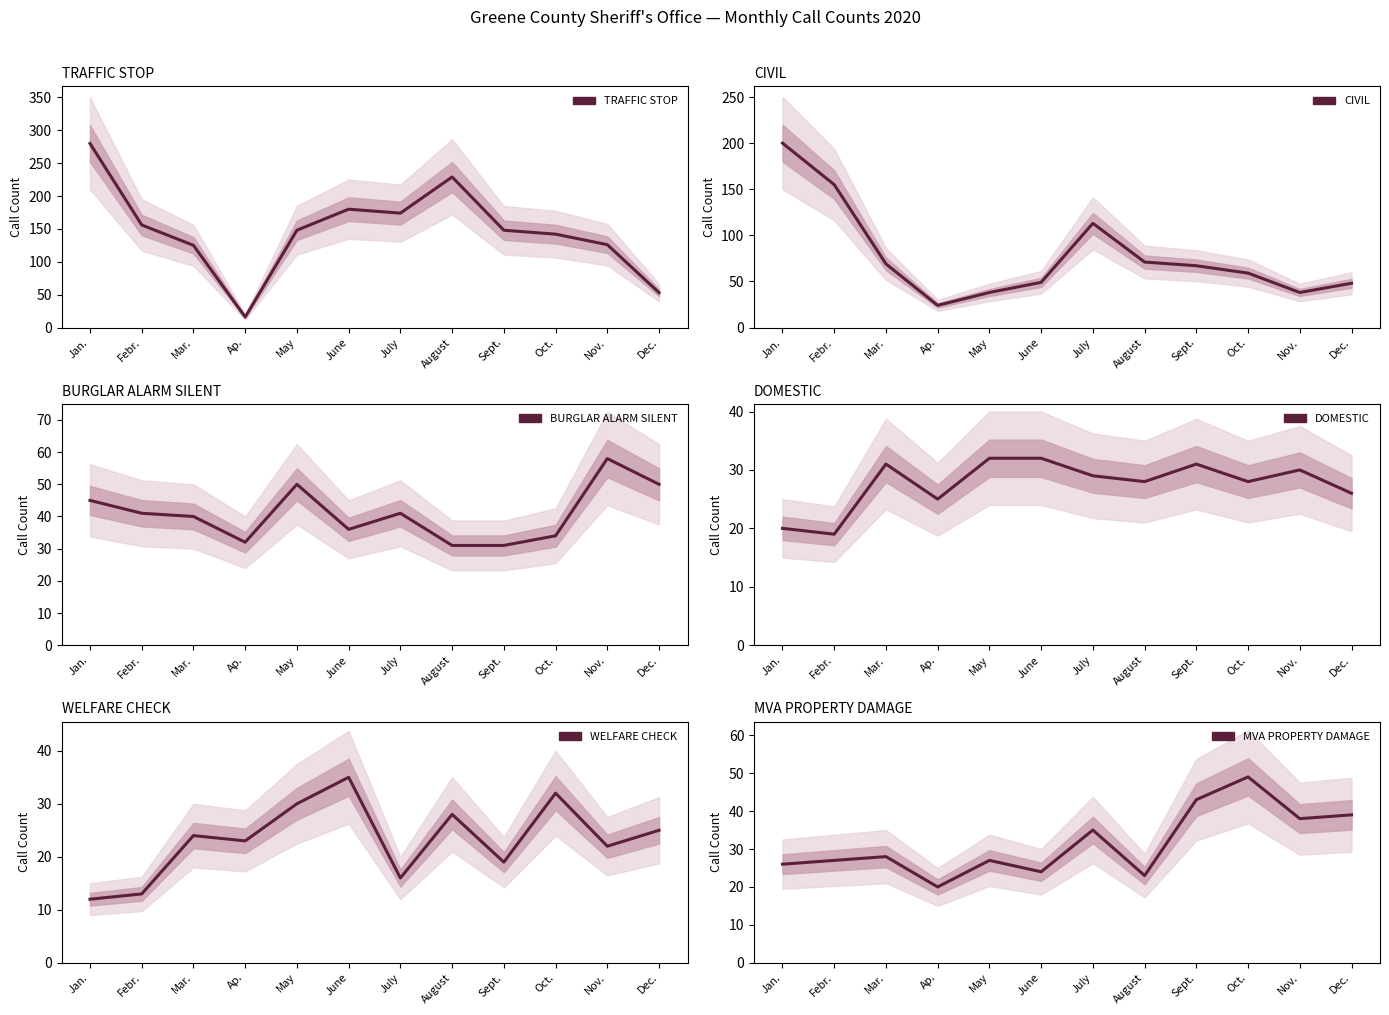

What is the label of the 10th point from the right?

Mar.